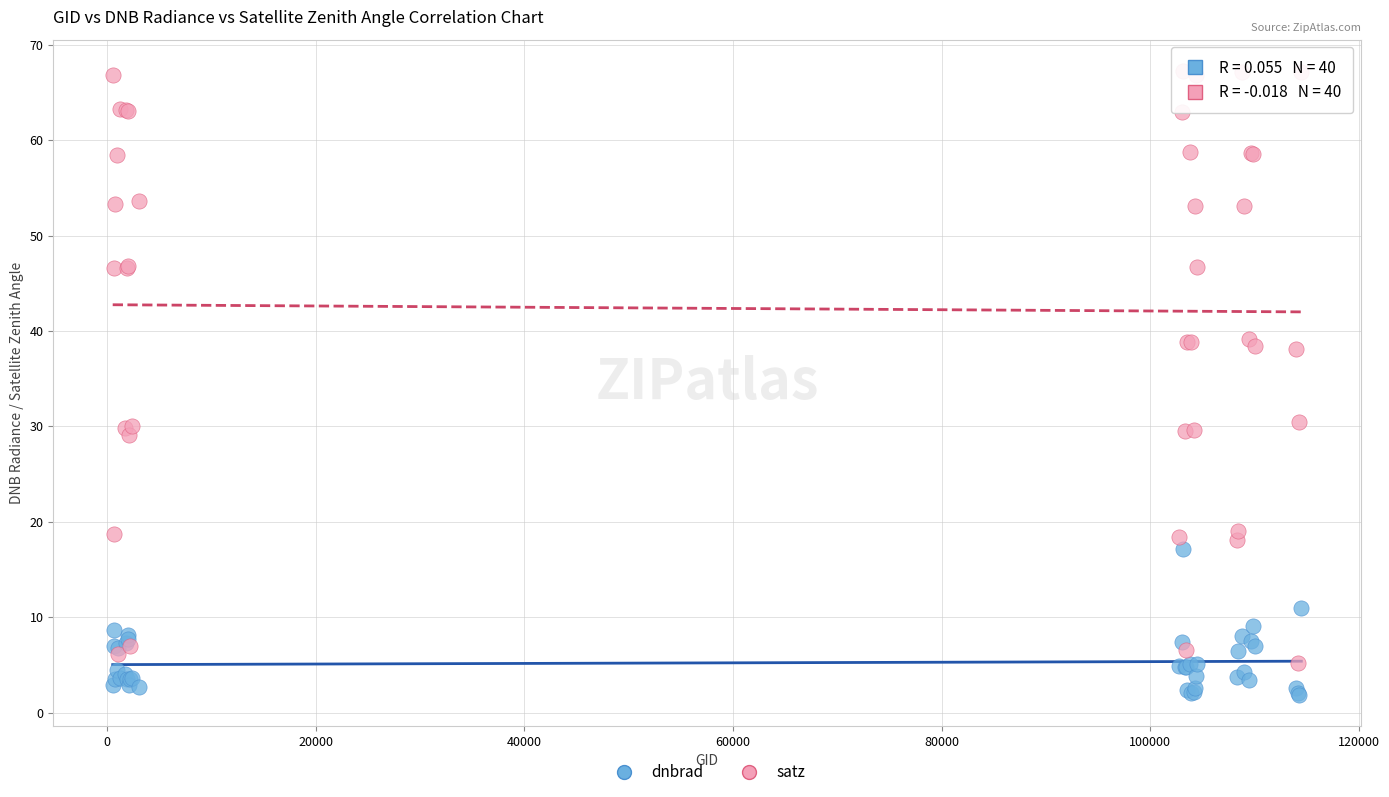

What is the X range (max minus min) for the scatter plot?

113994.0